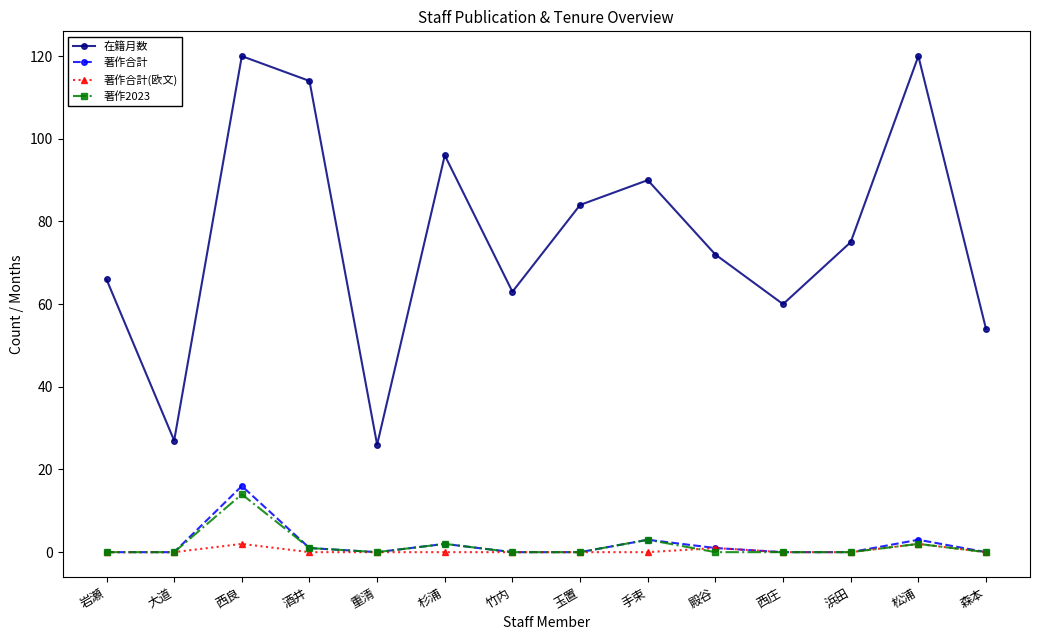

Which category has the highest value in the 著作合計 series?

西良